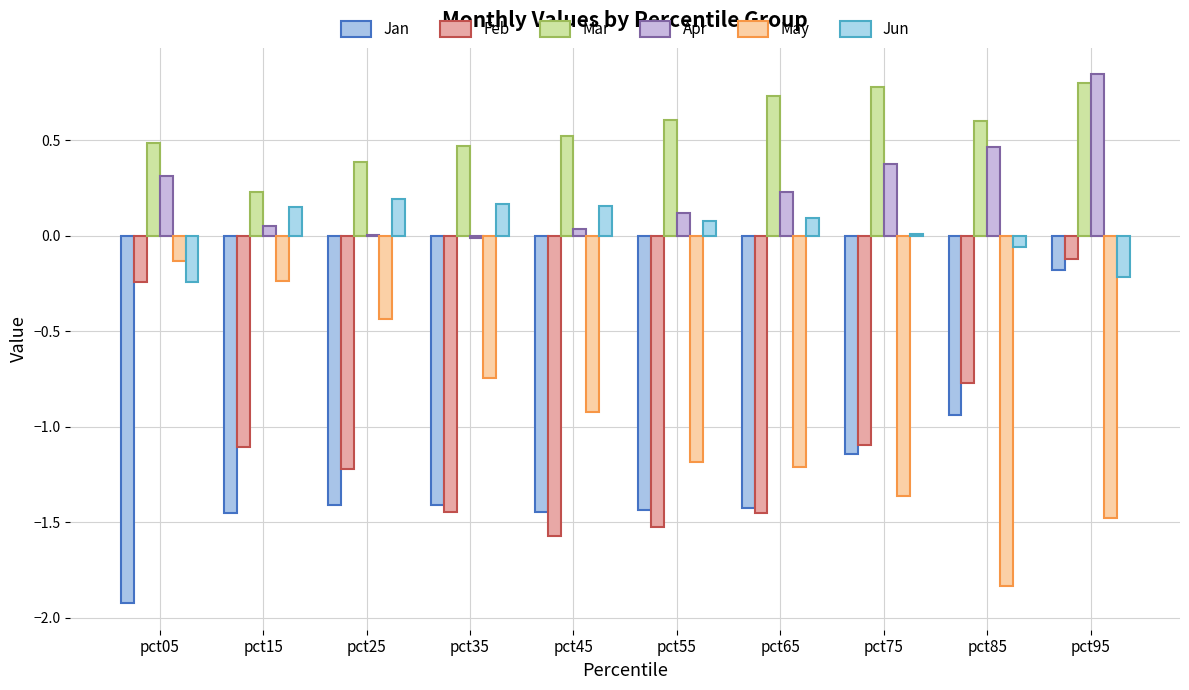

At which category is the sum across all series the highest?

pct95